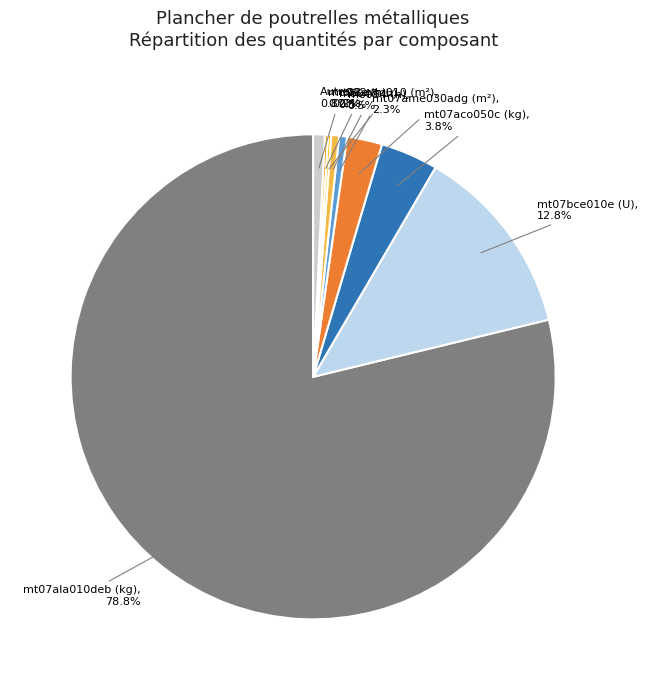

What is the largest slice in the pie chart?

mt07ala010deb (kg)